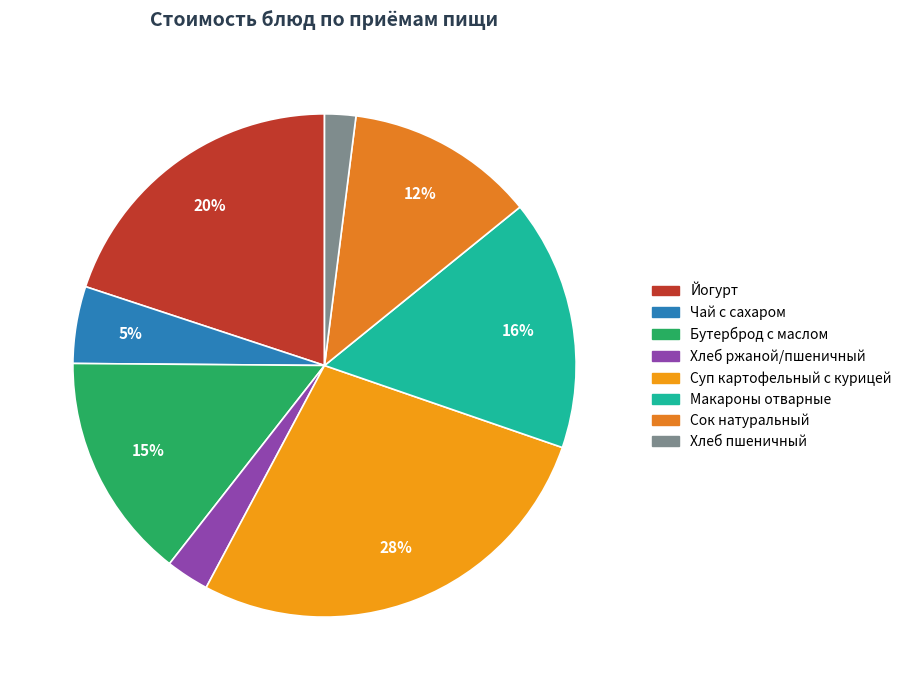

To the nearest percent, what is the average slice percentage?

12%